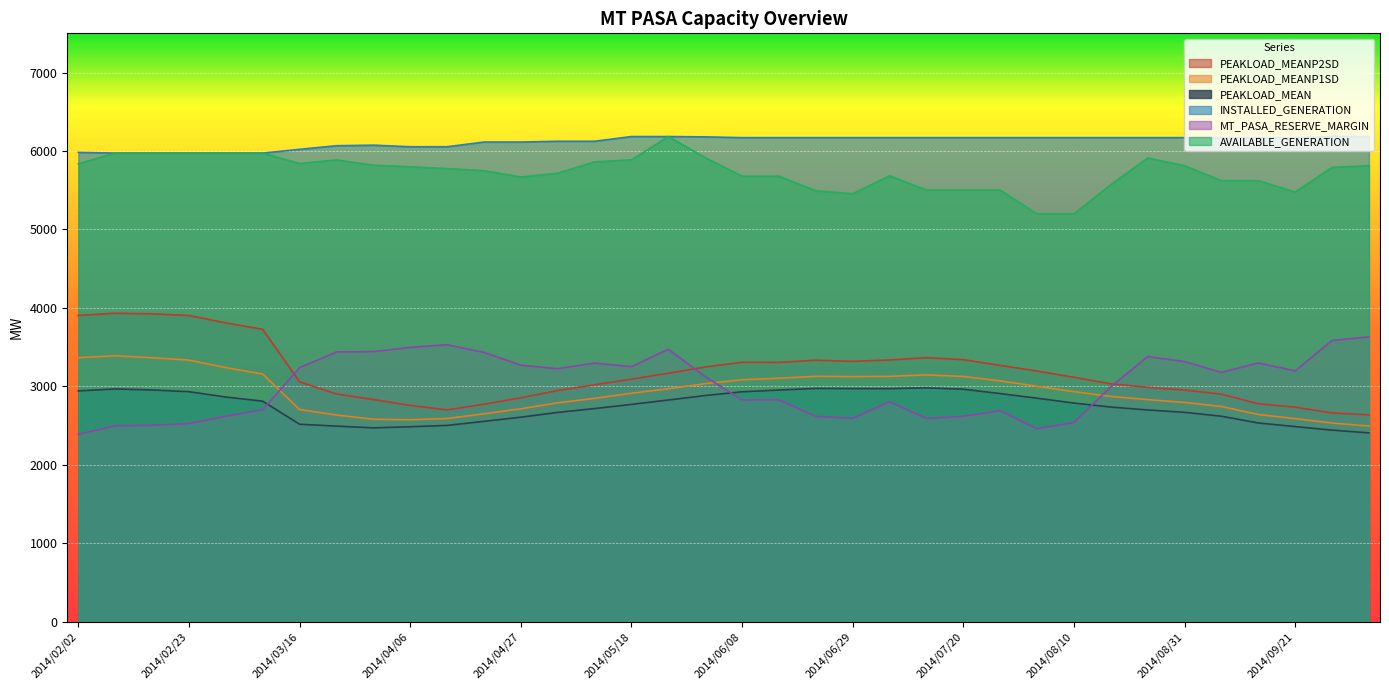

At which label does PEAKLOAD_MEANP2SD reach its peak?

2014/02/09